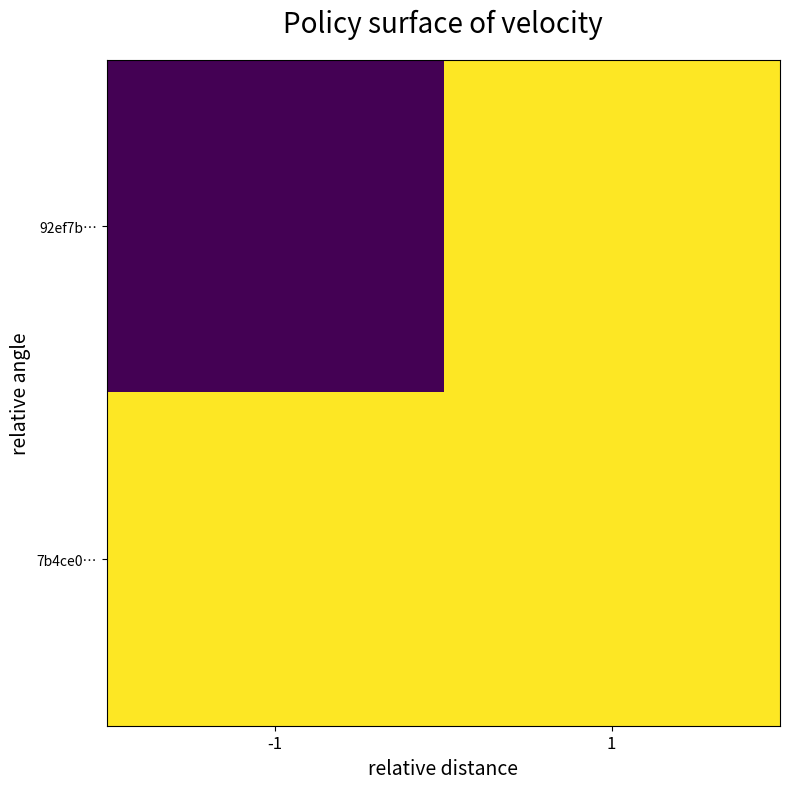

List the series in order of their peak value, lowest first.

92ef7b…, 7b4ce0…